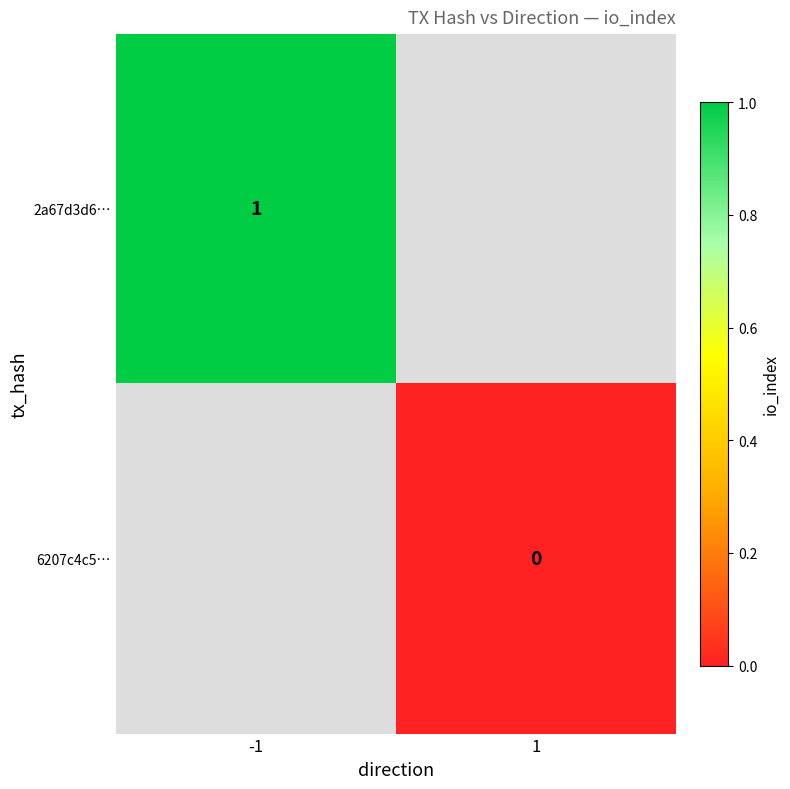

True or false: 2a67d3d6… has a value of 1 at -1.

True